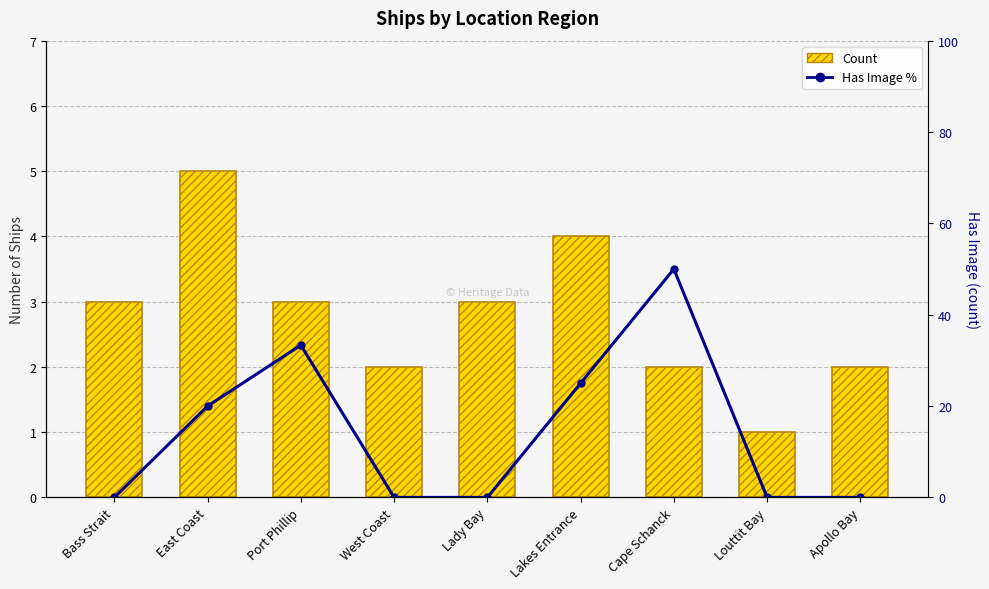

What is the total value across all series at Lady Bay?

3.0